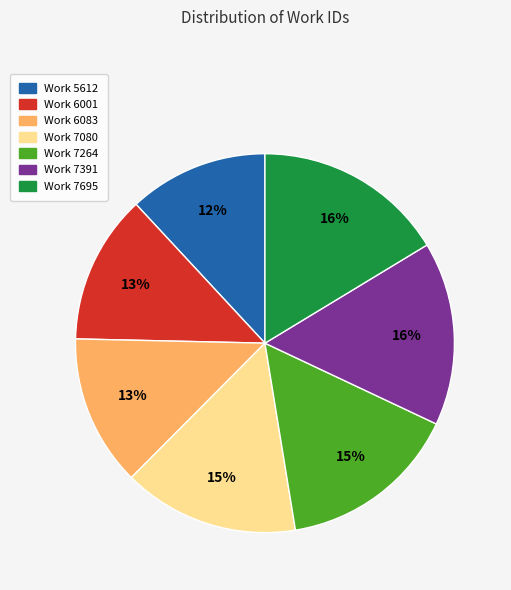

To the nearest percent, what portion does Work 7695 represent?

16%